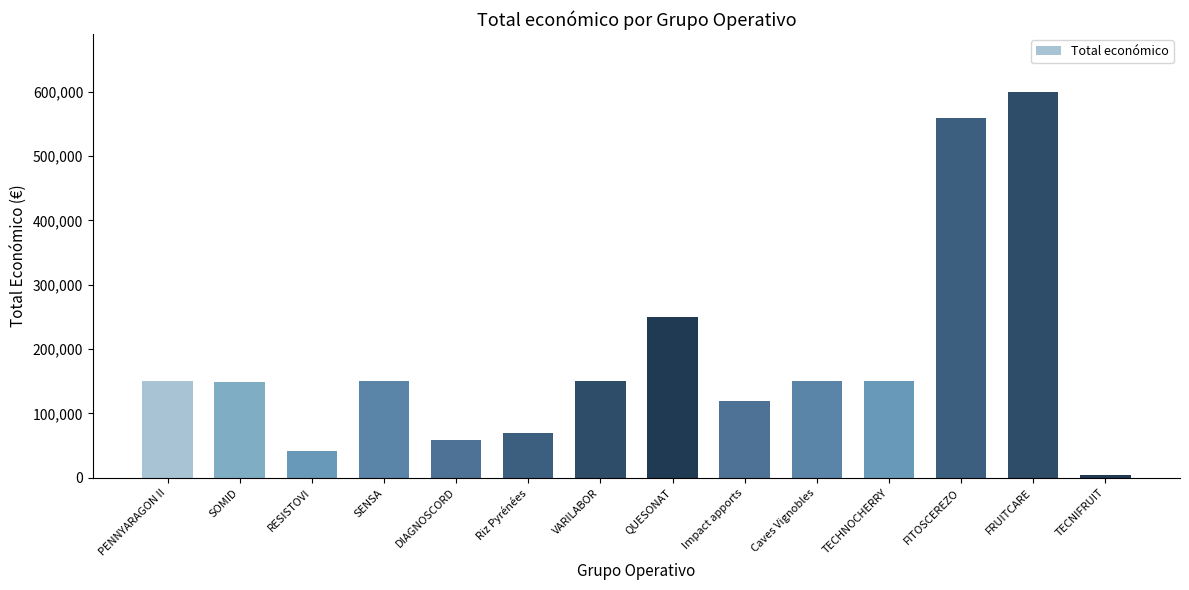

What is the maximum value shown in the chart?

599636